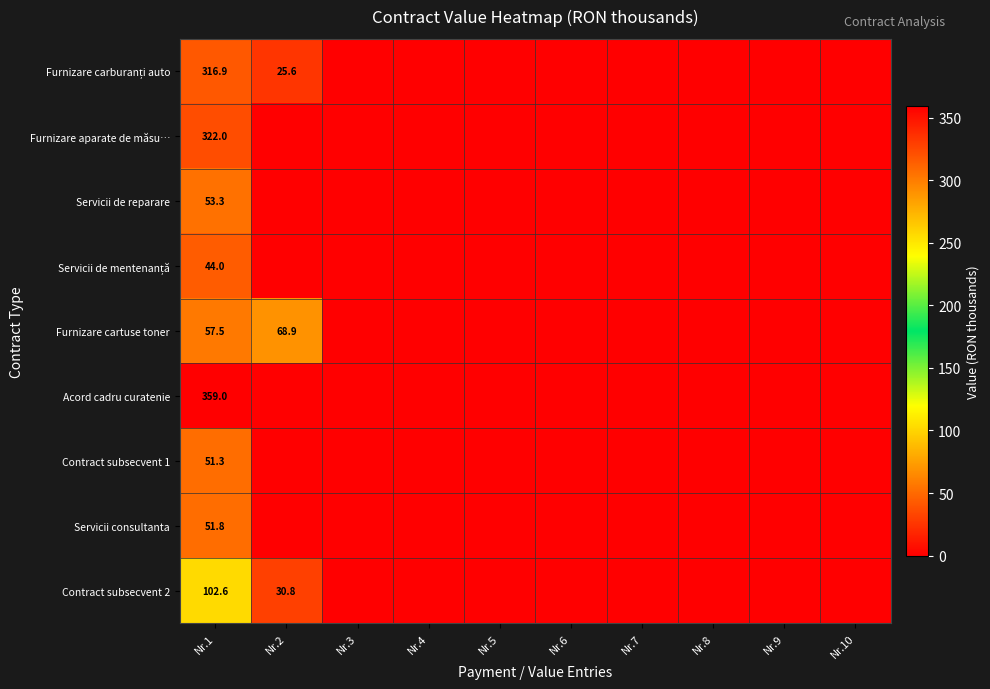

Rank the series at Nr.9 from lowest to highest value.

Furnizare carburanți auto, Furnizare aparate de măsu…, Servicii de reparare, Servicii de mentenanță, Furnizare cartuse toner, Acord cadru curatenie, Contract subsecvent 1, Servicii consultanta, Contract subsecvent 2